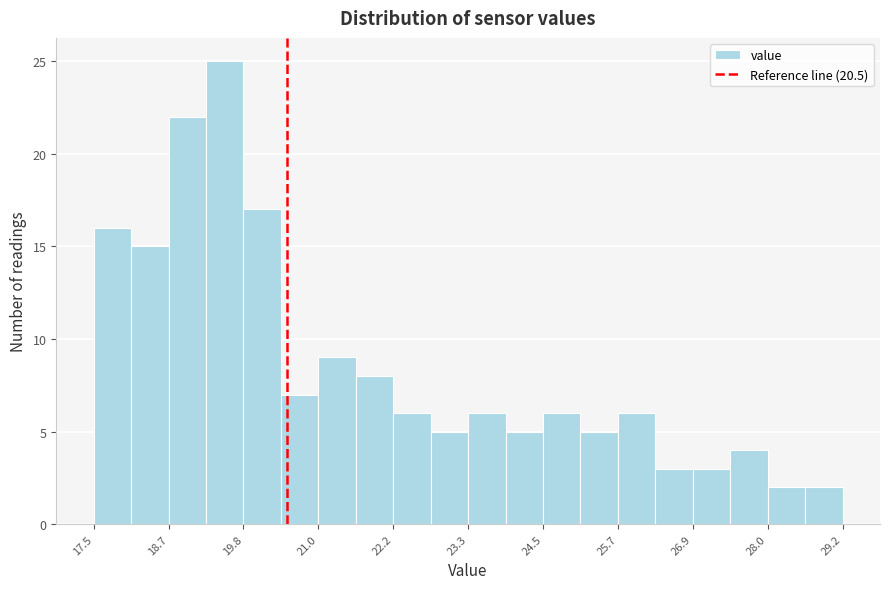

Read against the x-axis, roughly where is the centre of the tallest bar?

19.6